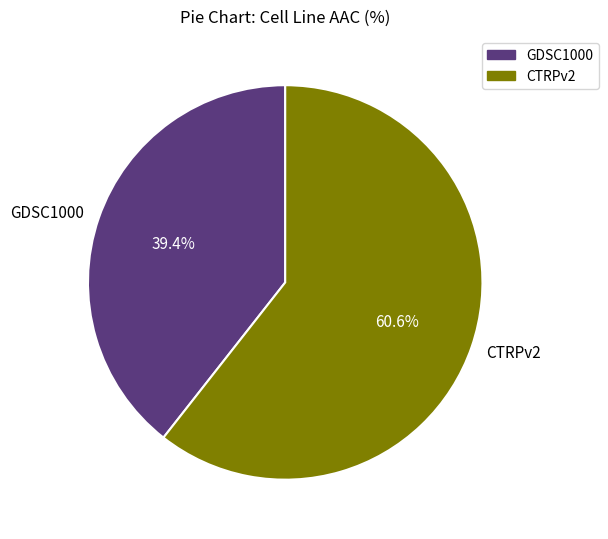

Rank the categories by value from highest to lowest.

CTRPv2, GDSC1000